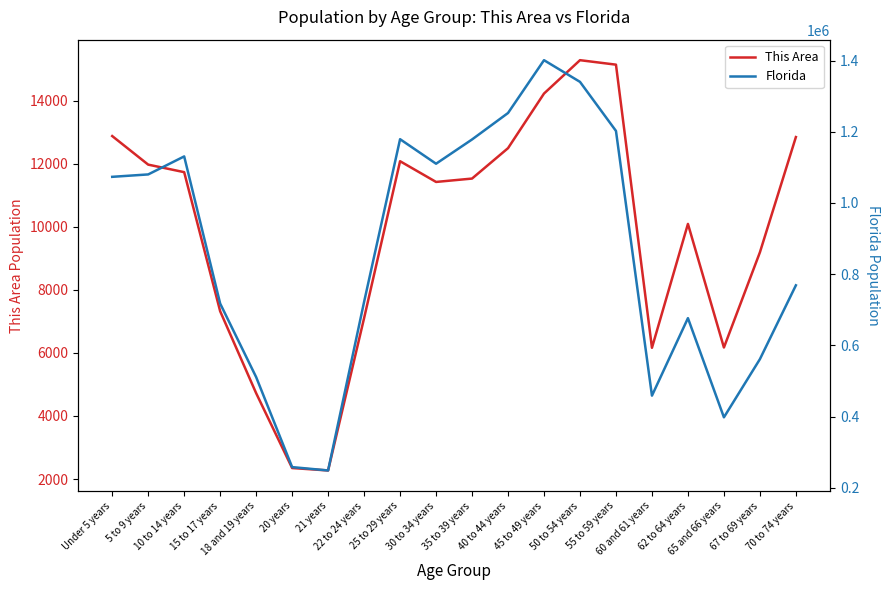

The Florida series shows 676499 at 62 to 64 years. True or false?

True